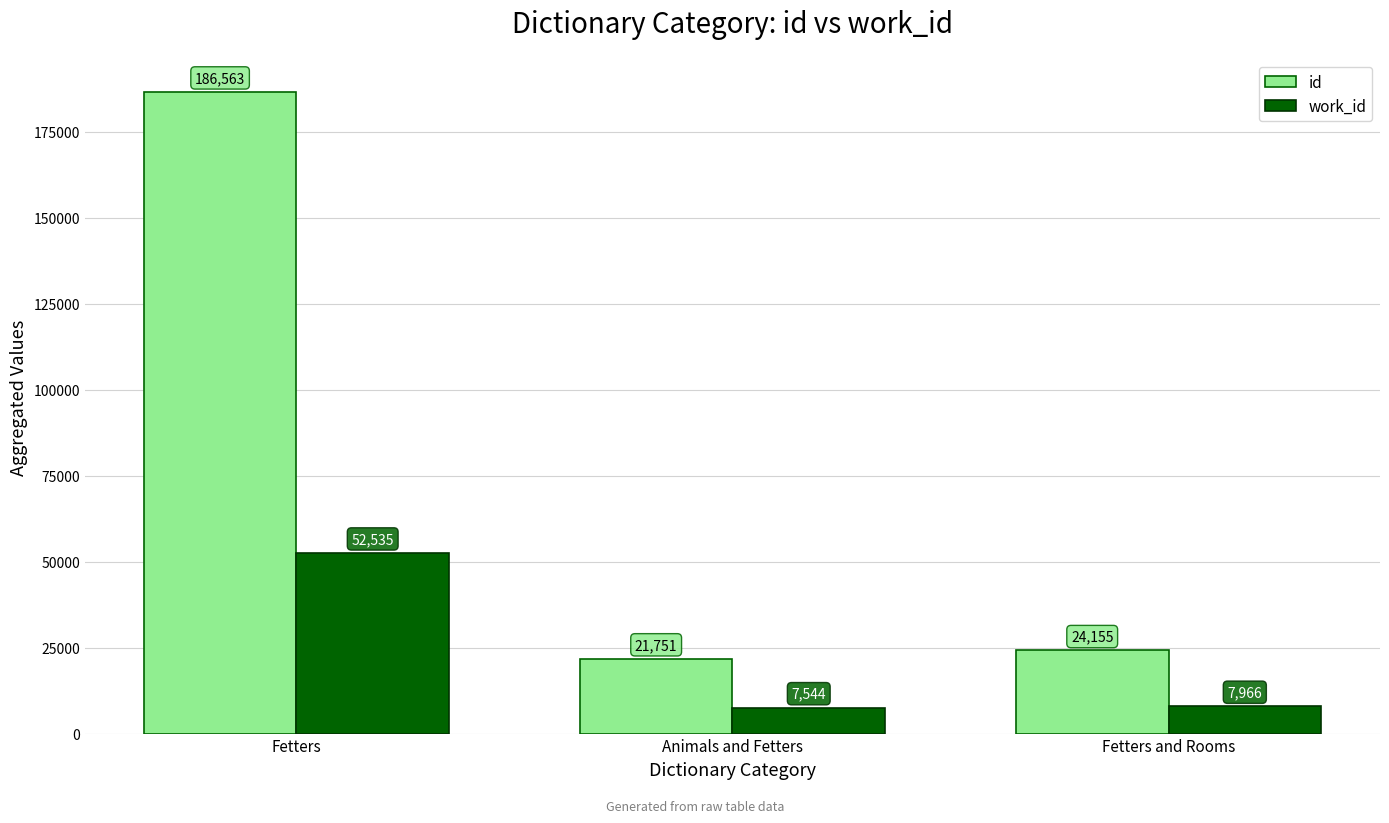

Does the chart contain stacked bars?

No